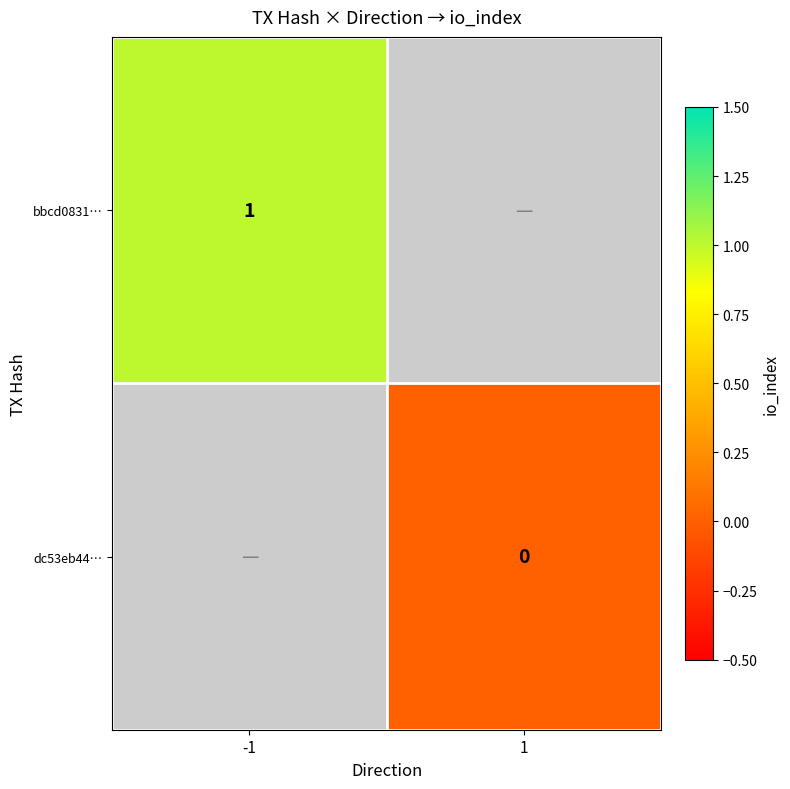

At how many categories does at least one series exceed 0?

1